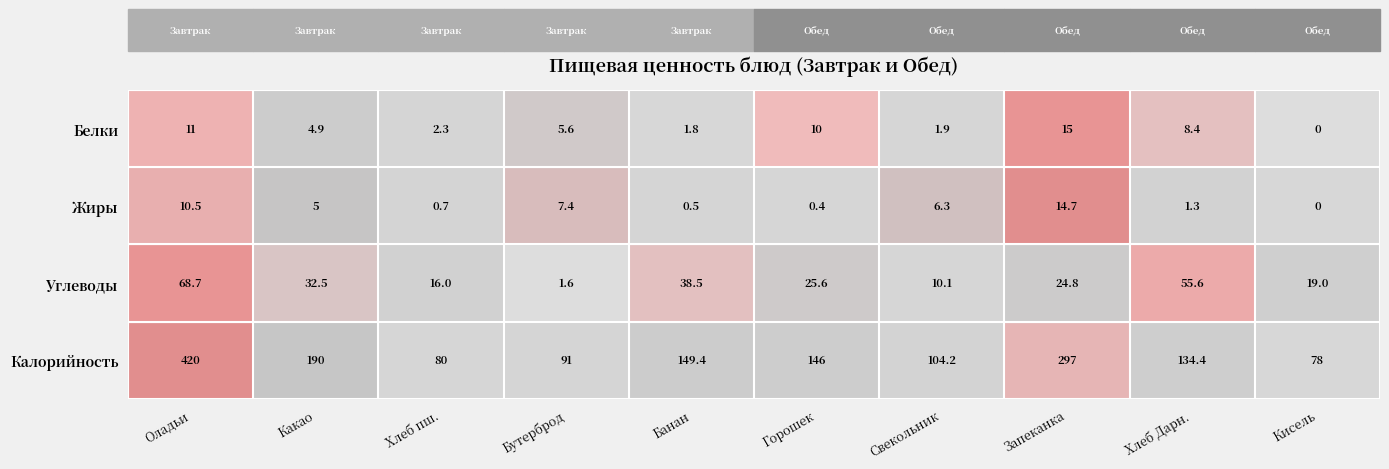

True or false: Белки has a value of 8.0 at Запеканка.

False